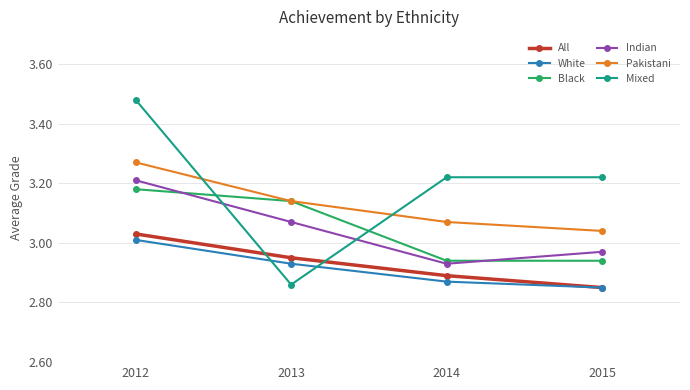

How many values in the Mixed series are below 3?

1